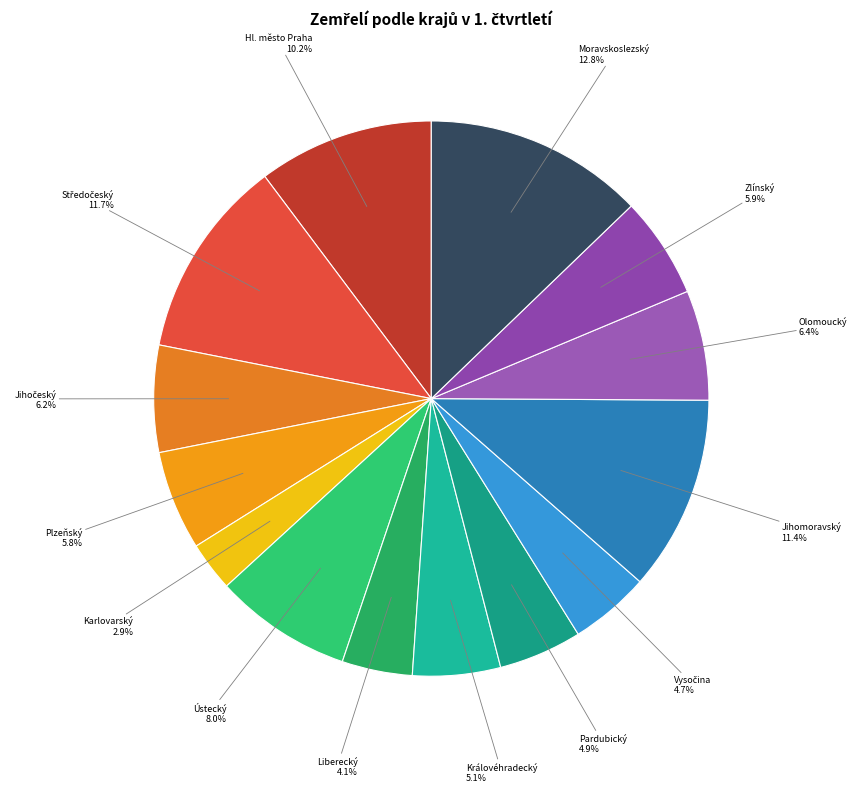

What is the smallest slice in the pie chart?

Karlovarský